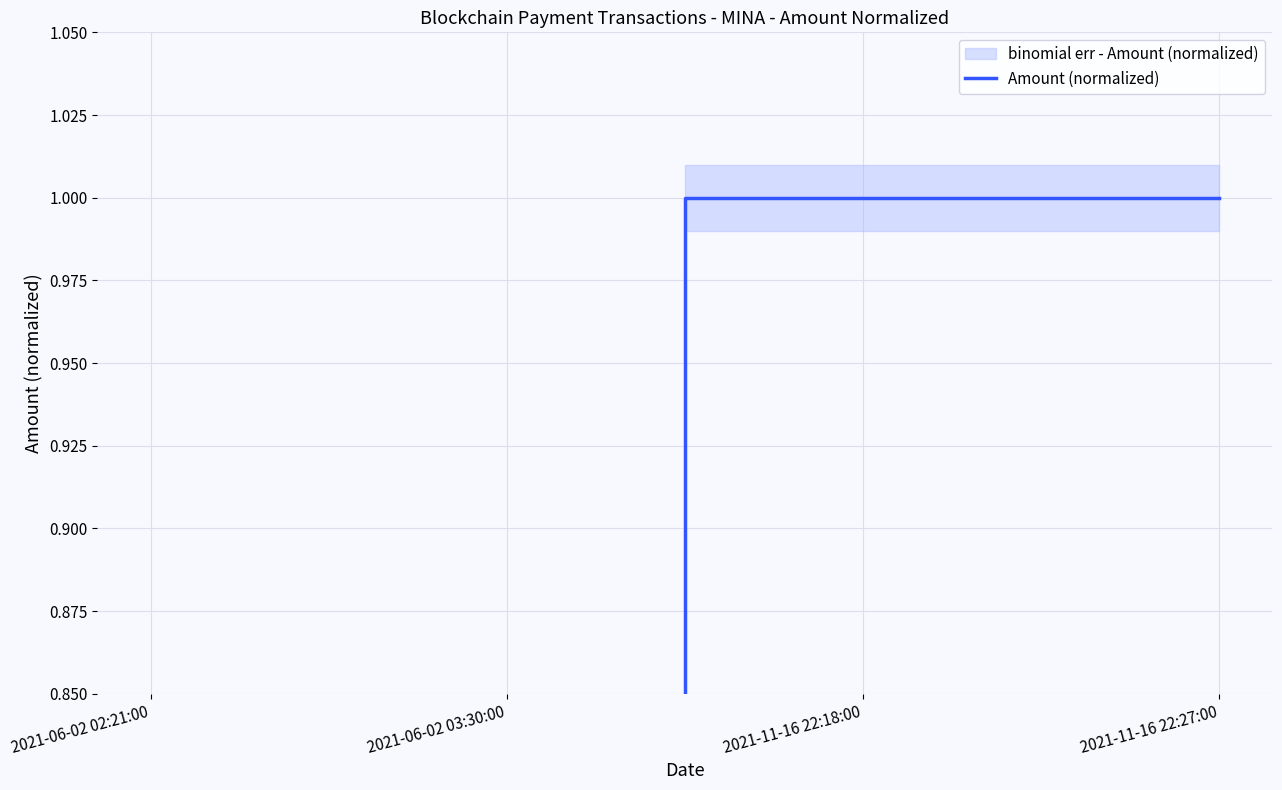

What is the label of the 4th point from the left?

2021-11-16 22:27:00